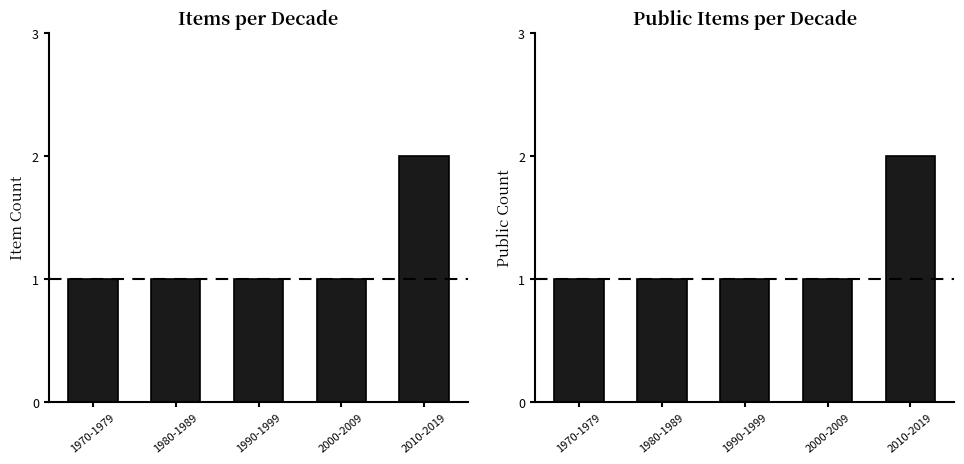

What is the sum of all Item Count values?

6